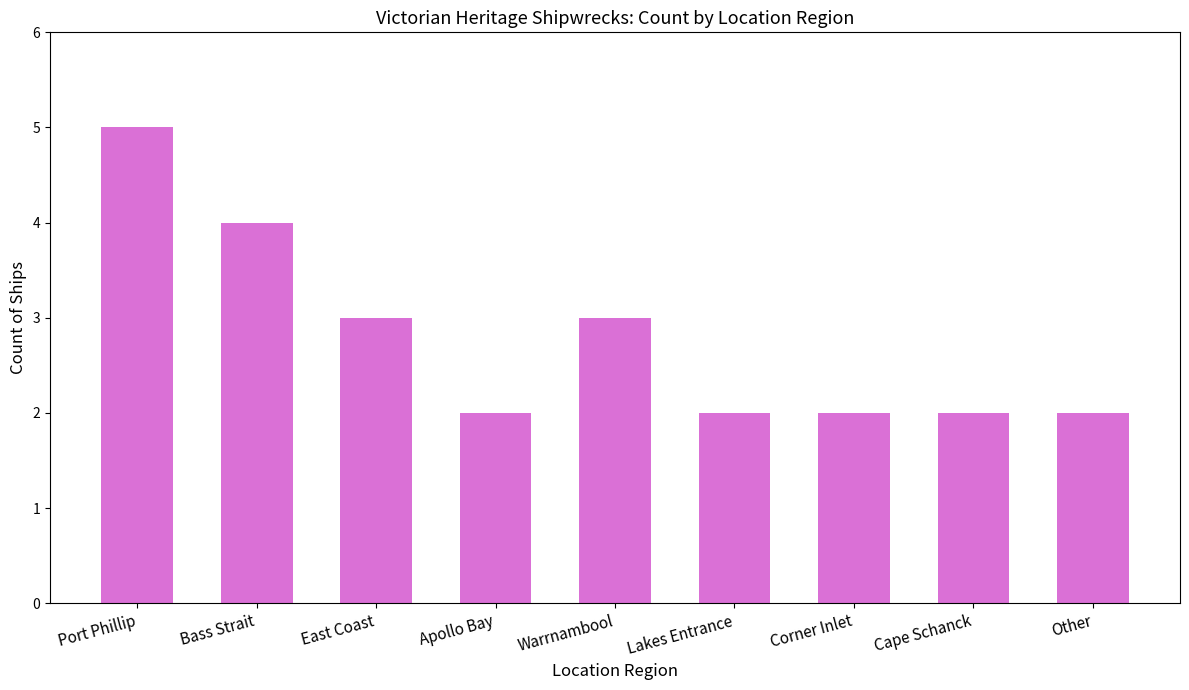

What is the minimum value shown in the chart?

2